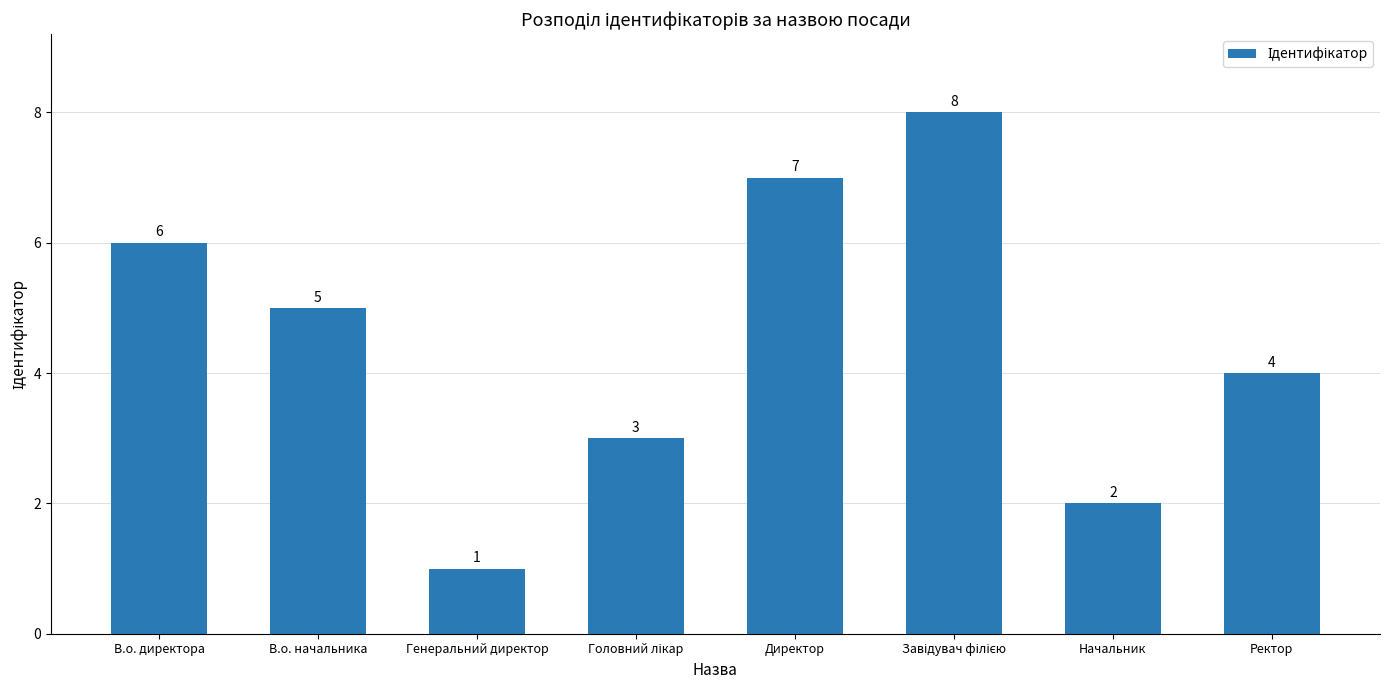

Which label corresponds to the smallest value in the chart?

Генеральний директор